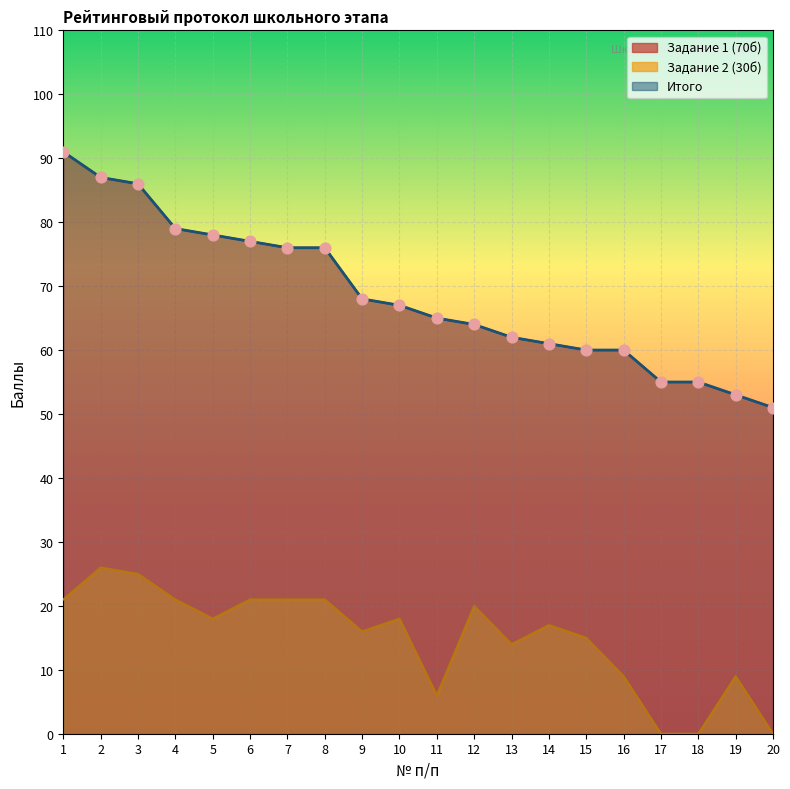

Which series has the largest total across all categories?

Задание 1 (70б)